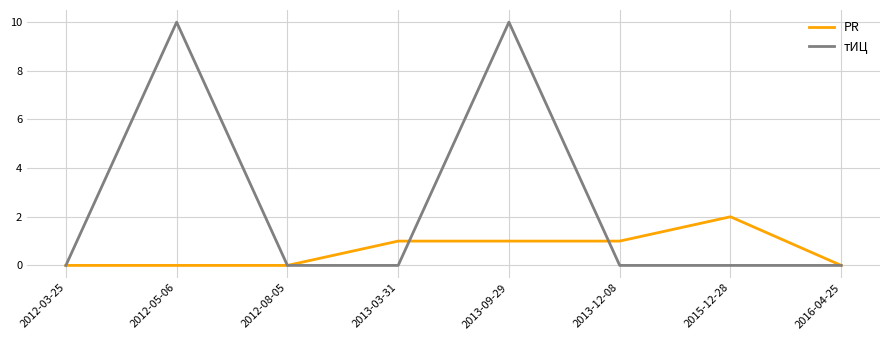

What is the difference between the maximum and minimum values in the тИЦ series?

10